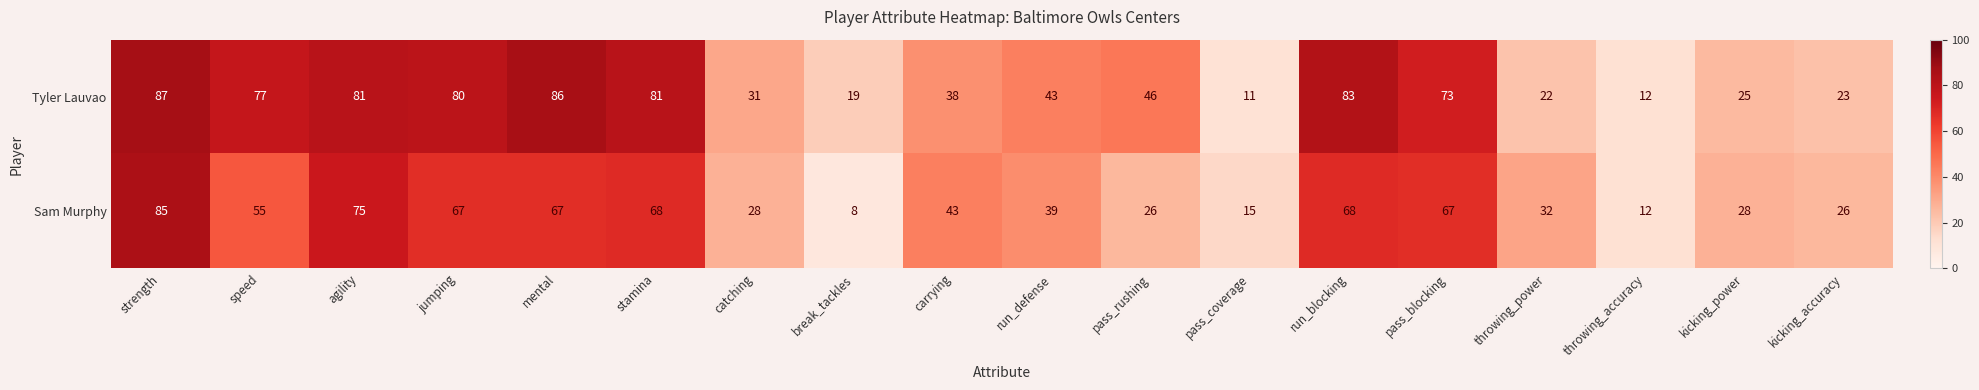

What is the maximum value shown in the chart?

87